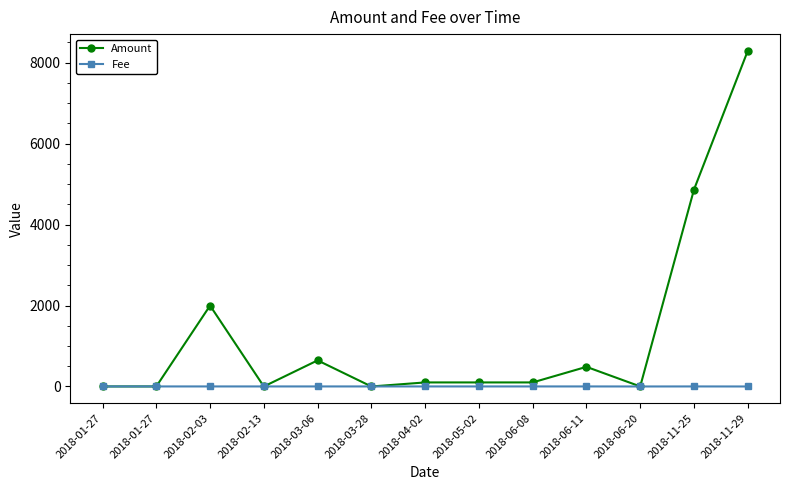

Count the number of categories in the chart.

13